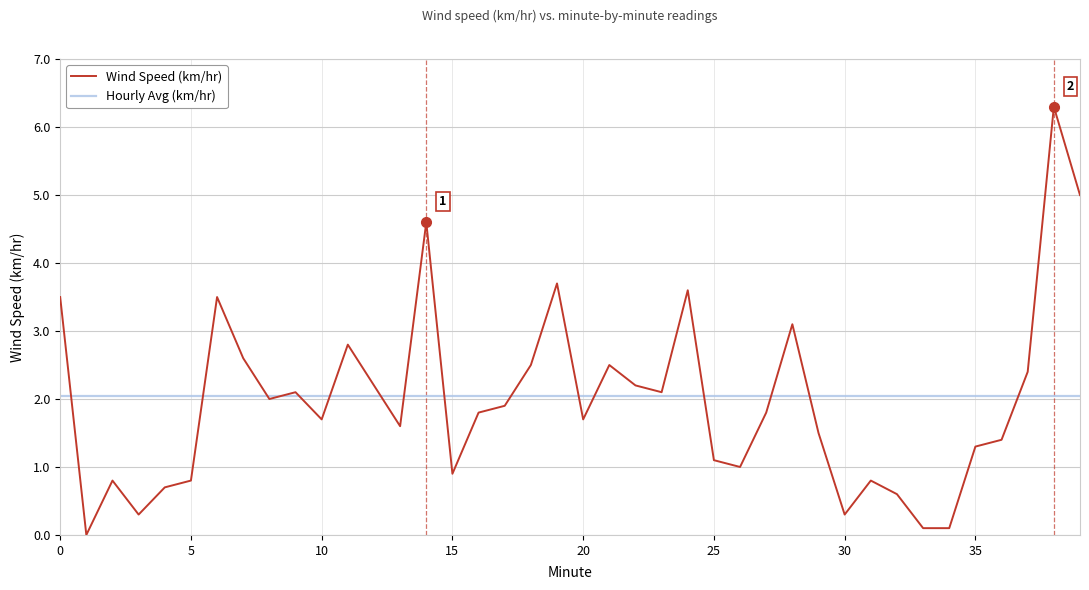

Rank the series by their maximum value, from lowest to highest.

Hourly Avg (km/hr), Wind Speed (km/hr)